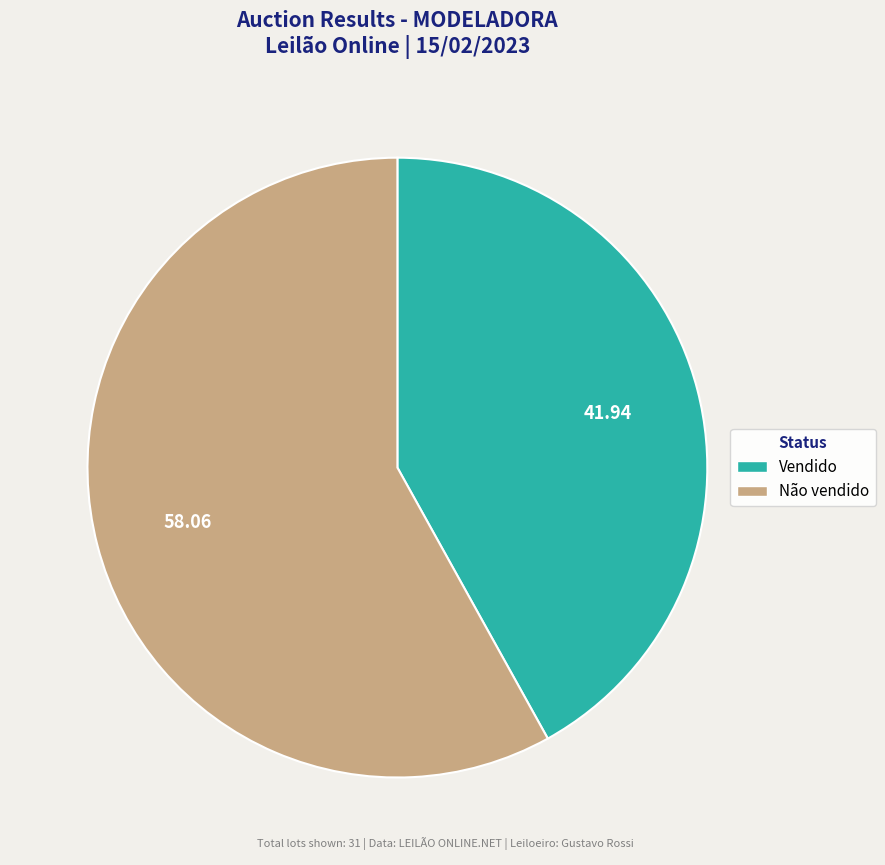

Which category has the smallest portion of the pie?

Vendido